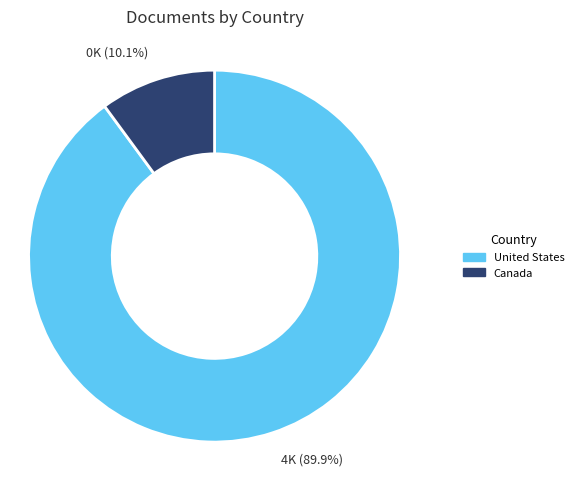

To the nearest percent, what is the combined percentage of United States and Canada?

100%